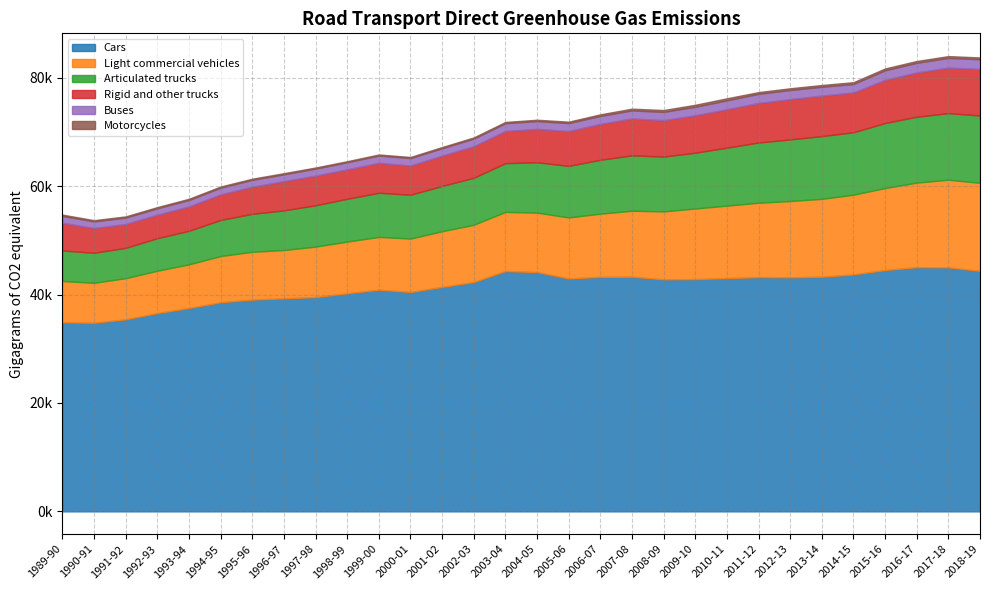

Reading right to left, extract all data points from this chart.

Cars: 44366.4	45012.1	45048.5	44526.3	43712.9	43284.2	43174.3	43216.3	43032.6	42848.2	42809.9	43288.5	43258.7	42960.9	44145.0	44333.2	42310.2	41408.3	40474.2	40894.8	40227.9	39531.7	39300.9	39068.9	38580.0	37521.2	36576.0	35432.7	34795.3	34878.2
Light commercial vehicles: 16238.1	16167.7	15598.4	15119.2	14714.0	14365.5	14075.1	13719.7	13369.1	13022.6	12525.7	12171.8	11659.2	11261.7	10968.1	10908.5	10560.8	10270.7	9853.0	9730.9	9540.0	9310.2	8910.1	8816.2	8517.7	8048.8	7816.9	7590.1	7365.4	7619.2
Articulated trucks: 12420.3	12281.8	12151.3	11996.3	11506.0	11574.5	11365.4	11107.3	10689.4	10292.3	10114.8	10214.1	9937.7	9517.1	9285.2	8993.1	8667.6	8358.0	8079.5	8147.7	7891.4	7625.7	7312.3	7002.8	6658.4	6187.3	6008.1	5592.0	5544.4	5628.8
Rigid and other trucks: 8590.9	8400.0	8166.8	7950.2	7338.6	7479.7	7427.2	7288.8	7093.2	6898.7	6710.3	6800.4	6616.4	6410.5	6157.3	5937.3	5810.2	5586.6	5393.0	5516.5	5428.5	5460.6	5381.4	4999.3	4723.1	4482.9	4331.7	4393.0	4560.1	5098.7
Buses: 1787.2	1788.0	1781.2	1775.7	1566.9	1620.5	1680.7	1687.9	1632.9	1574.4	1528.6	1489.9	1476.7	1473.7	1443.5	1438.4	1418.9	1369.7	1369.5	1346.9	1310.8	1297.7	1269.0	1266.1	1228.6	1205.1	1173.3	1182.1	1224.3	1265.8
Motorcycles: 331.7	334.3	337.0	336.7	333.2	330.2	325.3	319.8	382.9	370.4	344.2	321.5	293.6	264.7	243.2	225.5	214.3	218.3	205.7	199.7	197.2	205.0	213.1	213.8	220.8	223.0	226.4	226.0	226.3	251.4